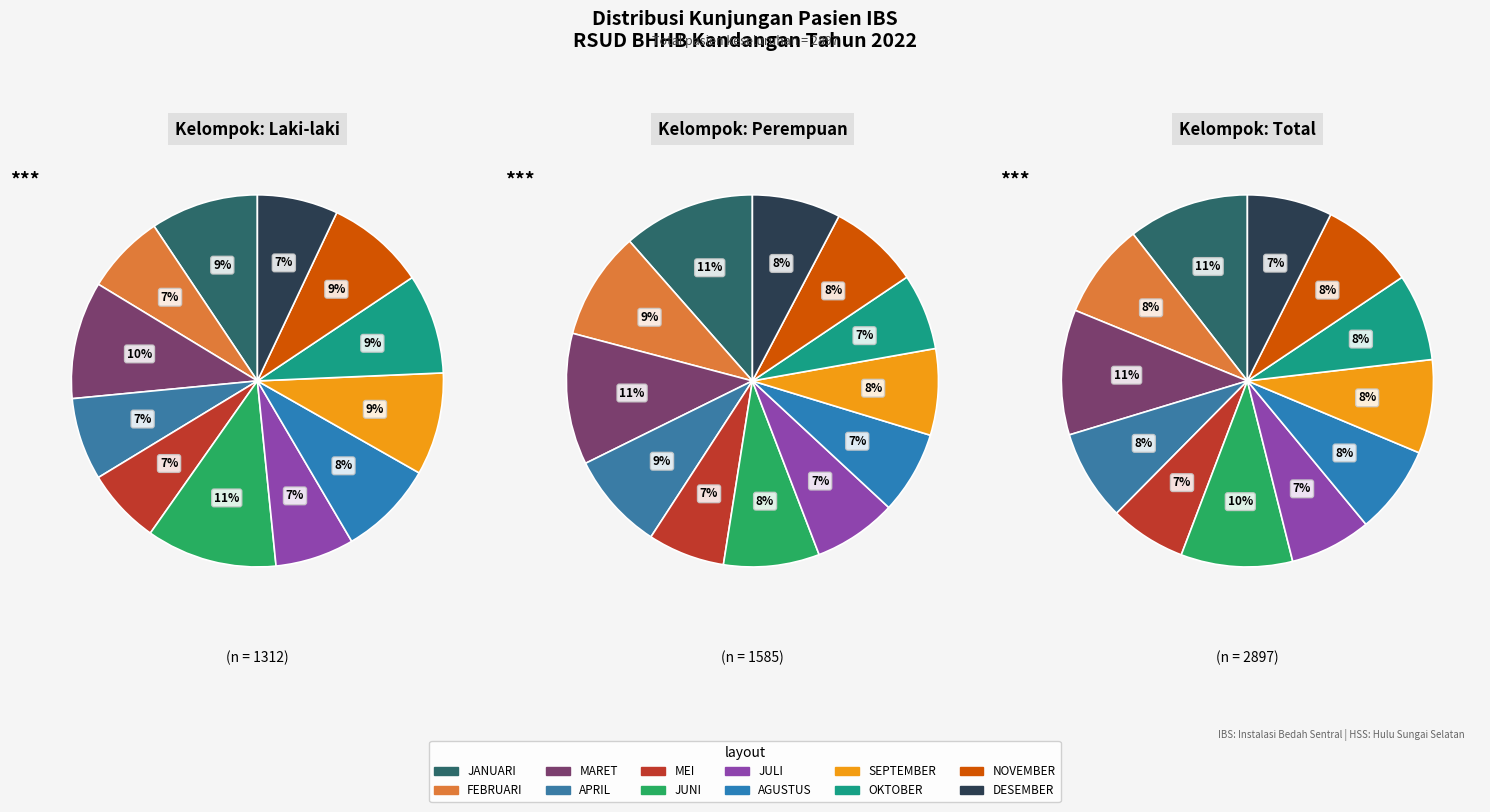

Is it true that OKTOBER is 7% of the pie?

True